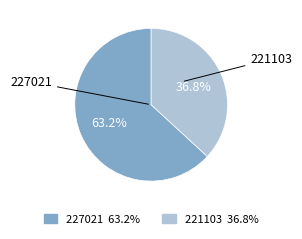

What is the ratio of the value at 221103 to the value at 227021?

0.6